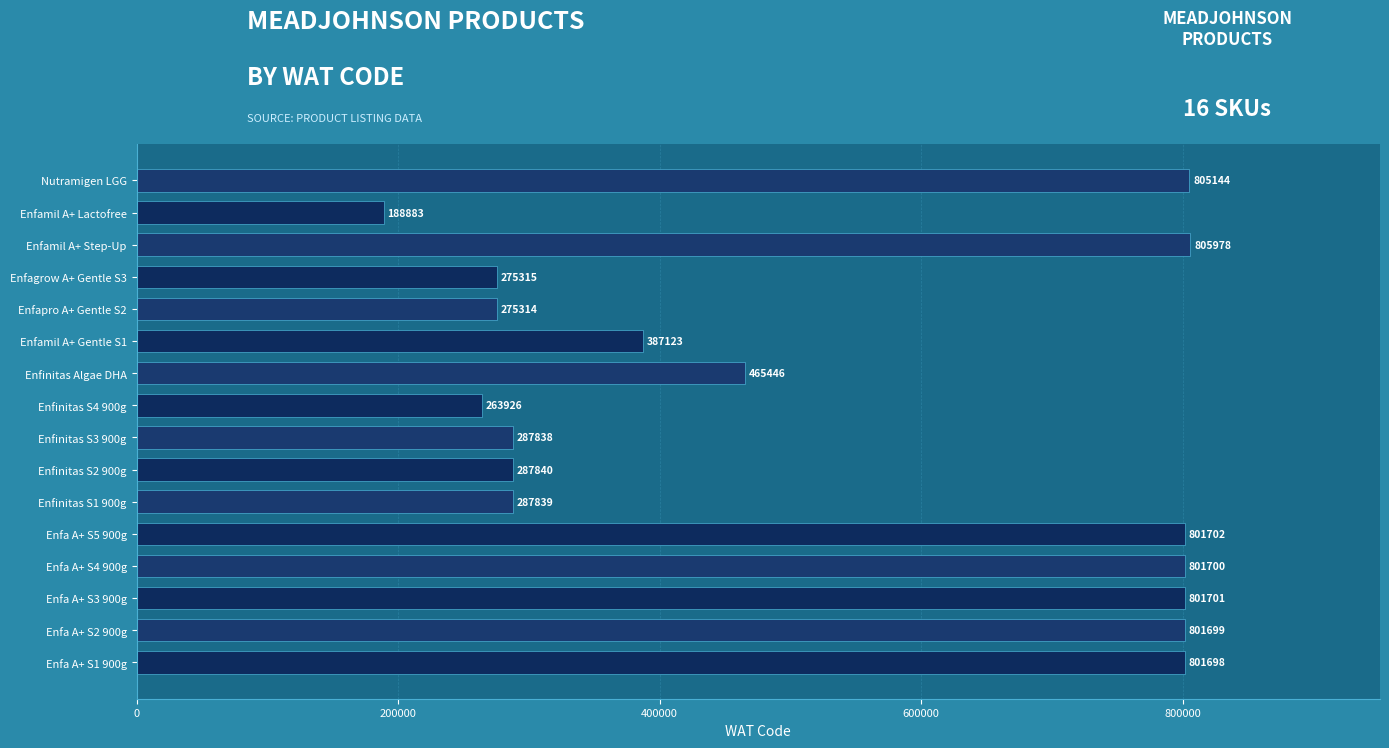

Which label corresponds to the largest value in the chart?

Enfamil A+ Step-Up